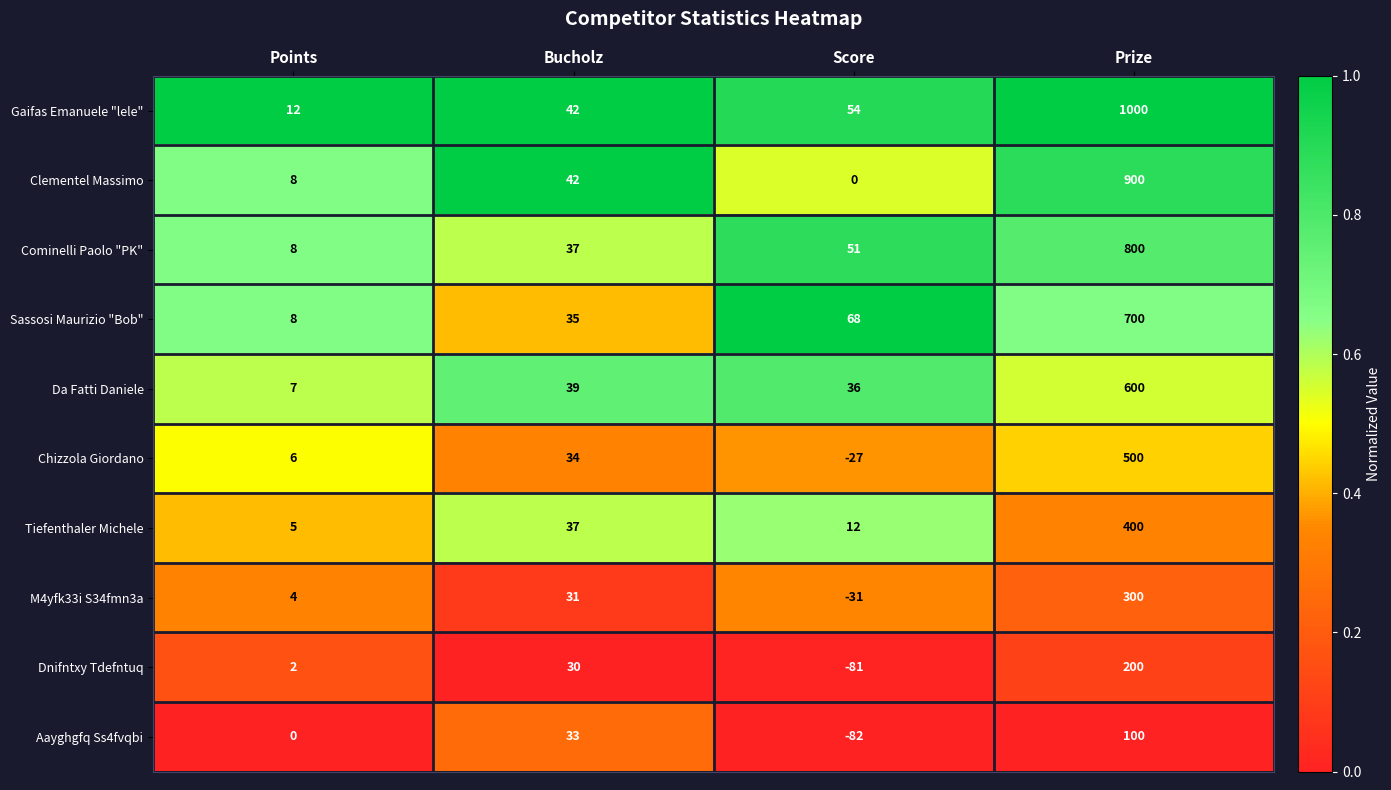

At which label is M4yfk33i S34fmn3a closest to 134?

Bucholz